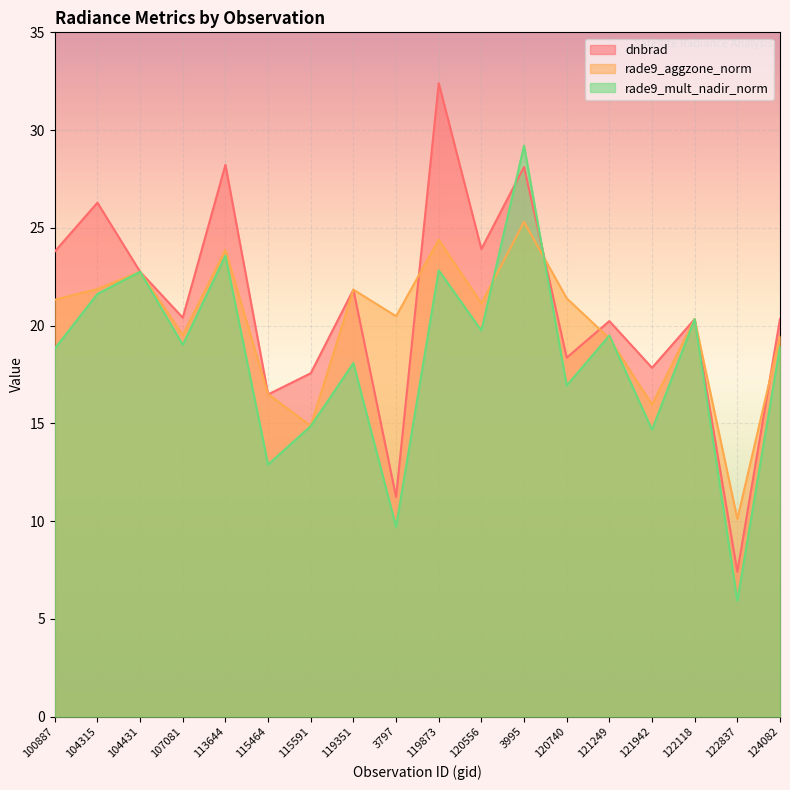

What is the label of the 18th point from the right?

100887